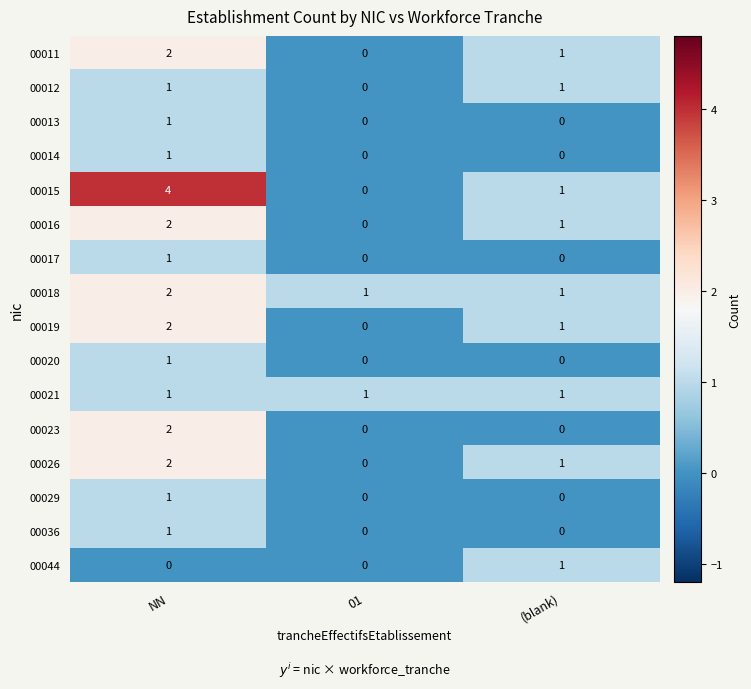

The 00026 series shows 0 at 01. True or false?

True